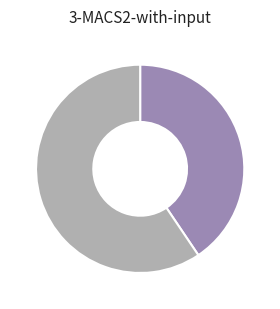

Is there a majority slice in this chart?

Yes